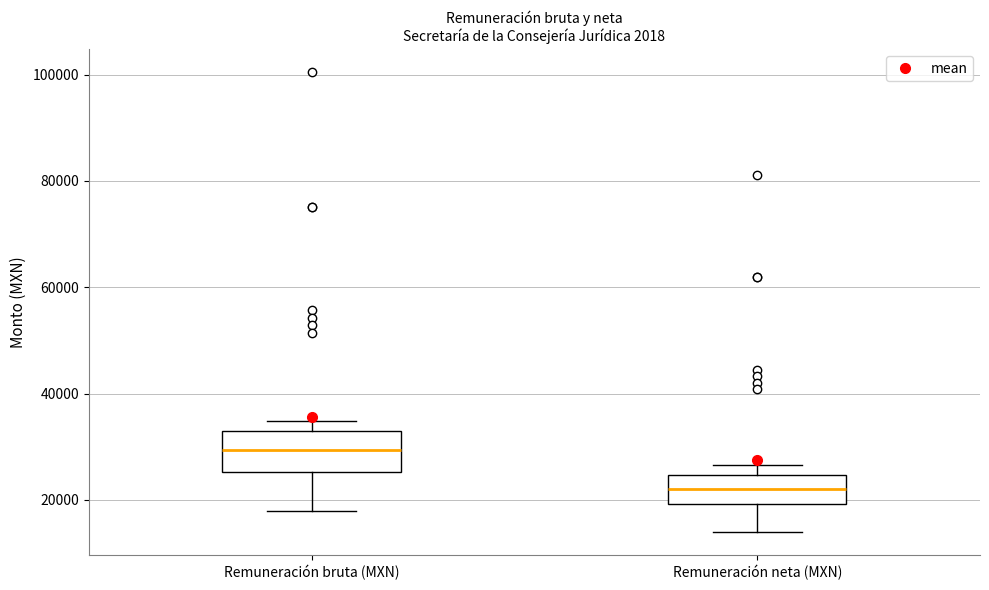

Comparing the boxes themselves (not the whiskers), which one is the tallest?

Remuneración bruta (MXN)